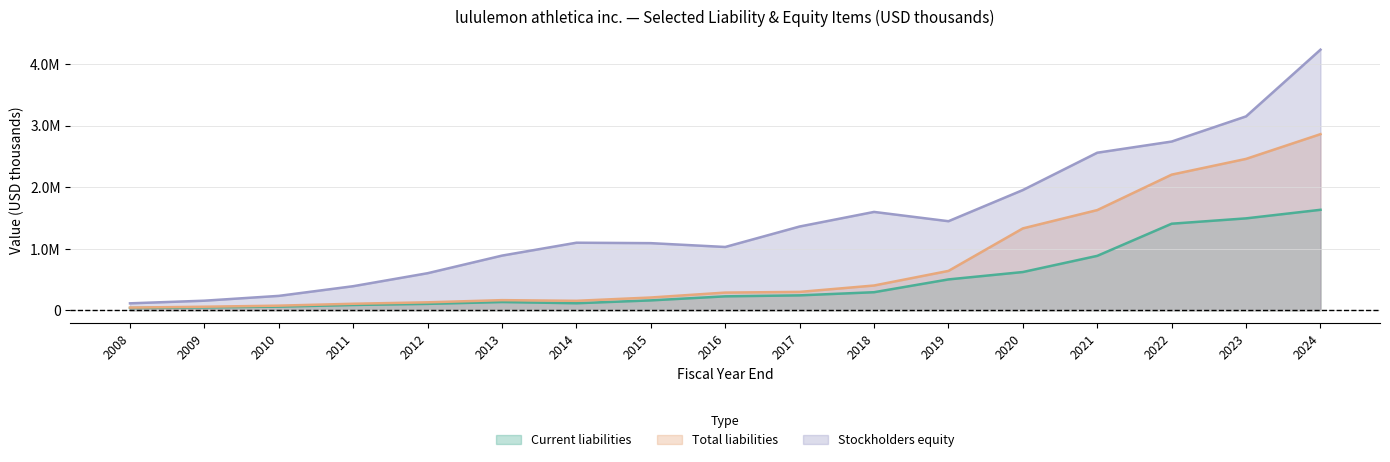

True or false: Stockholders equity and Current liabilities cross at least once.

False